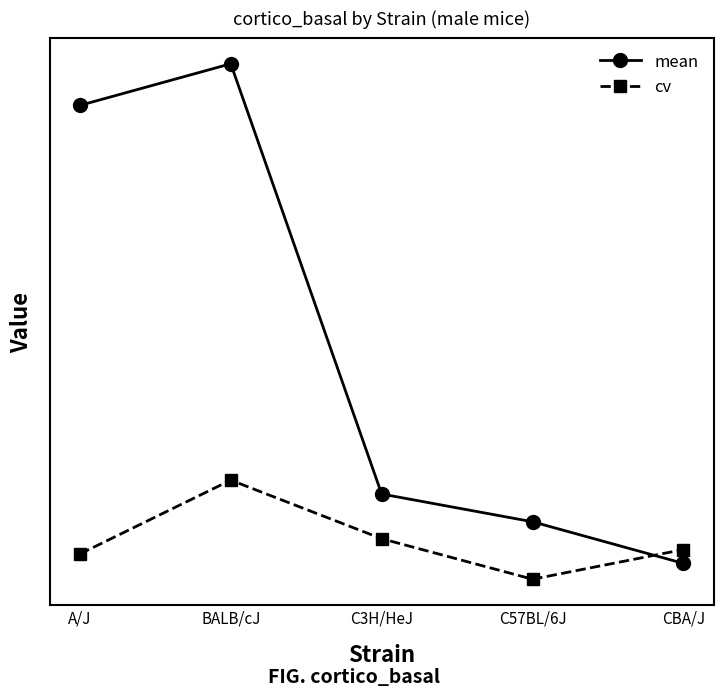

What is the label of the 5th point from the left?

CBA/J